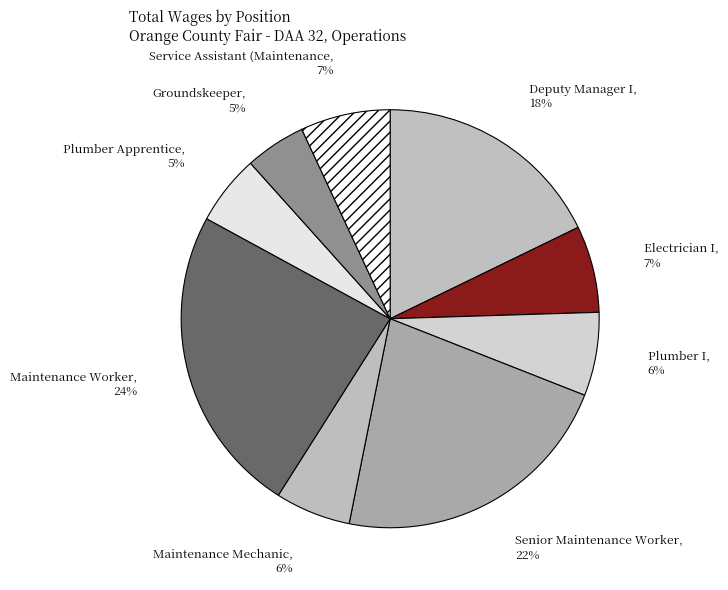

Do Electrician I and Plumber I together represent more than half of the pie?

No